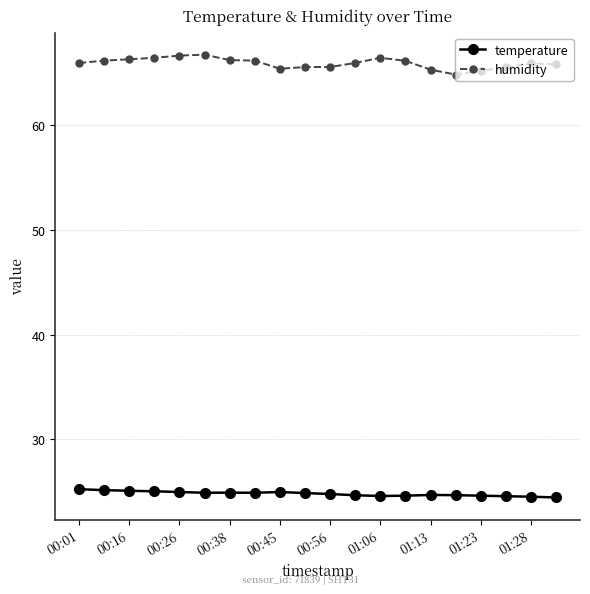

True or false: humidity has more than 0 points higher than both neighbors.

True